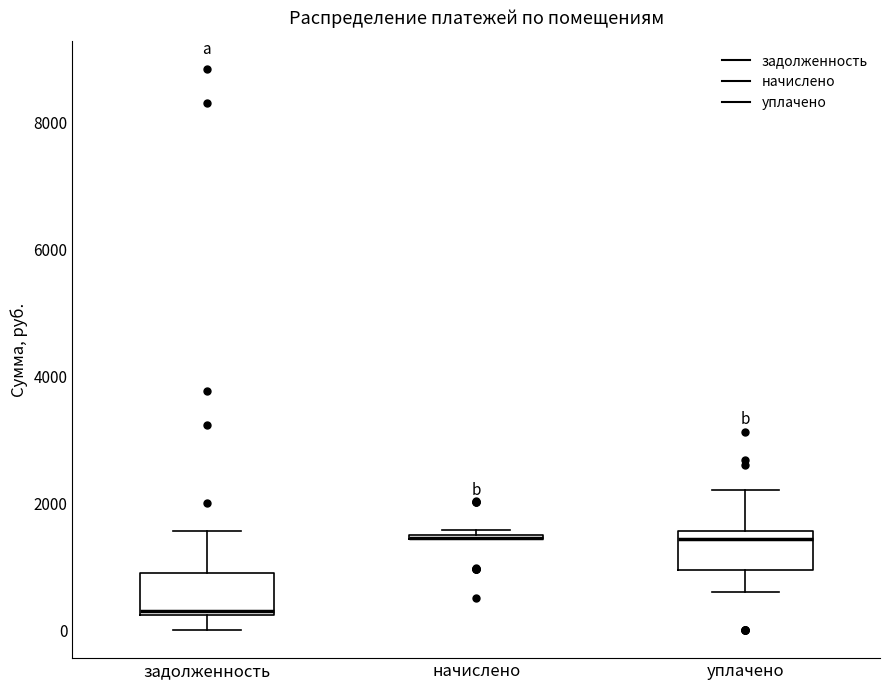

Where does the upper whisker of the box for уплачено end on the y-axis? The values are not printed on the chart, so give them approximately, as read against the axis.

2200